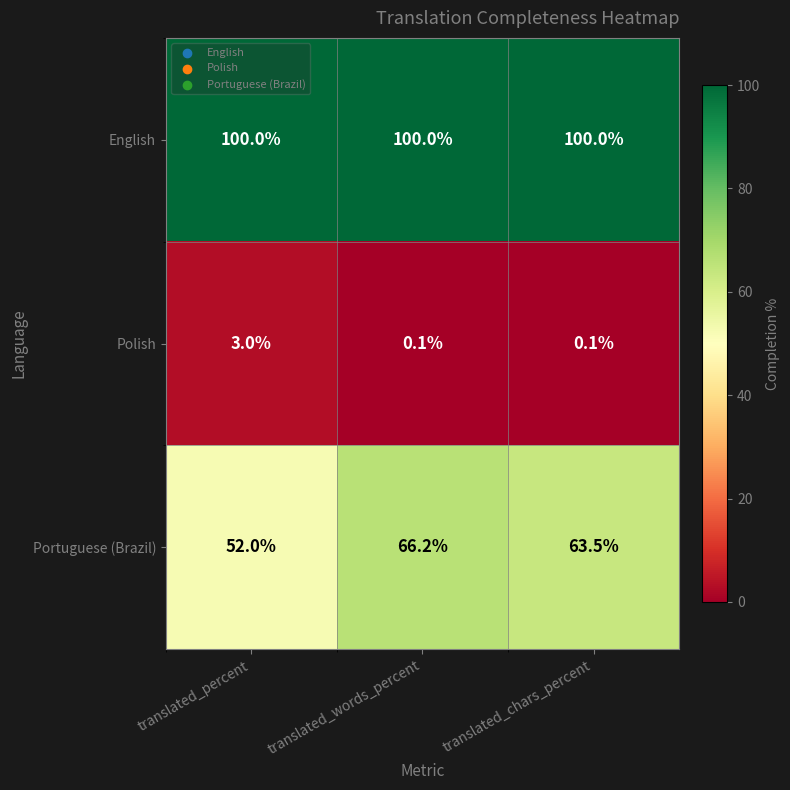

What is the spread (max minus min) of values at translated_words_percent?

99.9